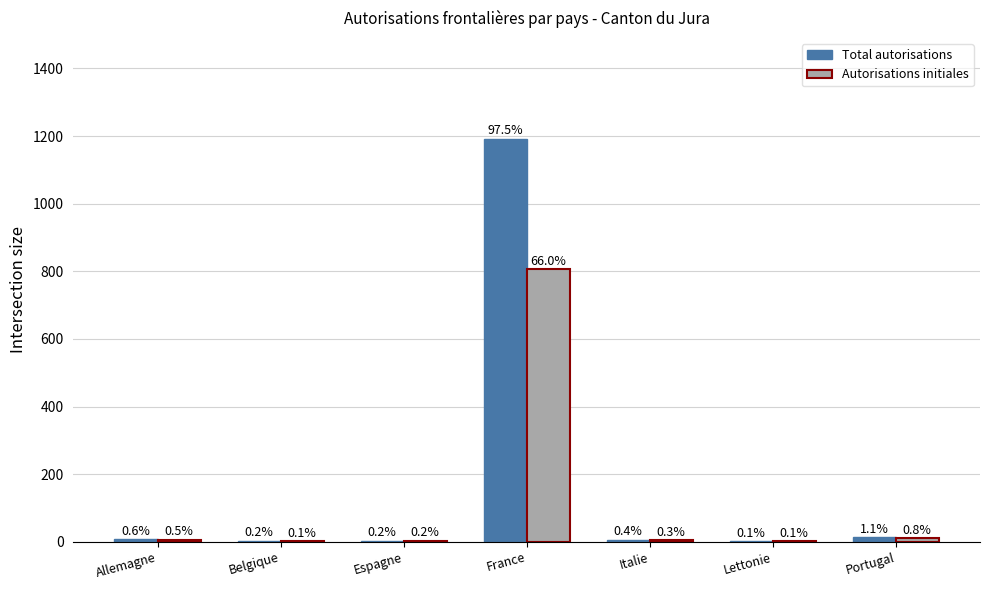

Reading right to left, what are all the values shown in this chart?

Total autorisations: 13	1	5	1192	2	2	7
Autorisations initiales: 10	1	4	806	2	1	6